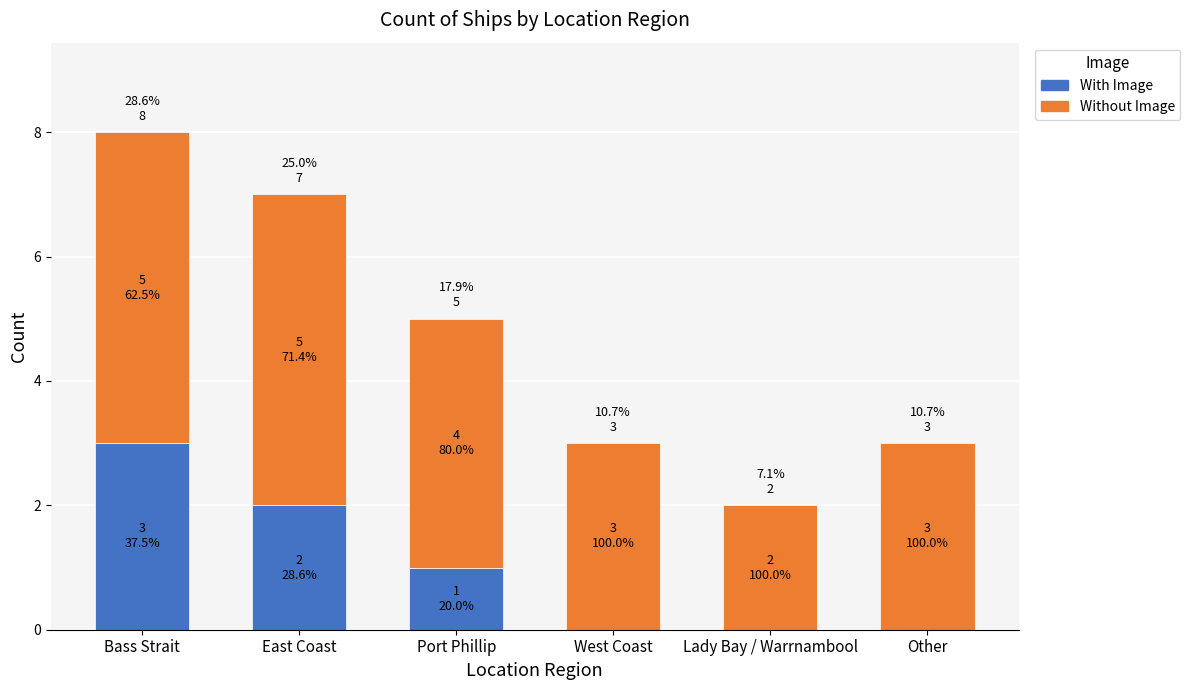

What value does the With Image series have at Bass Strait?

3